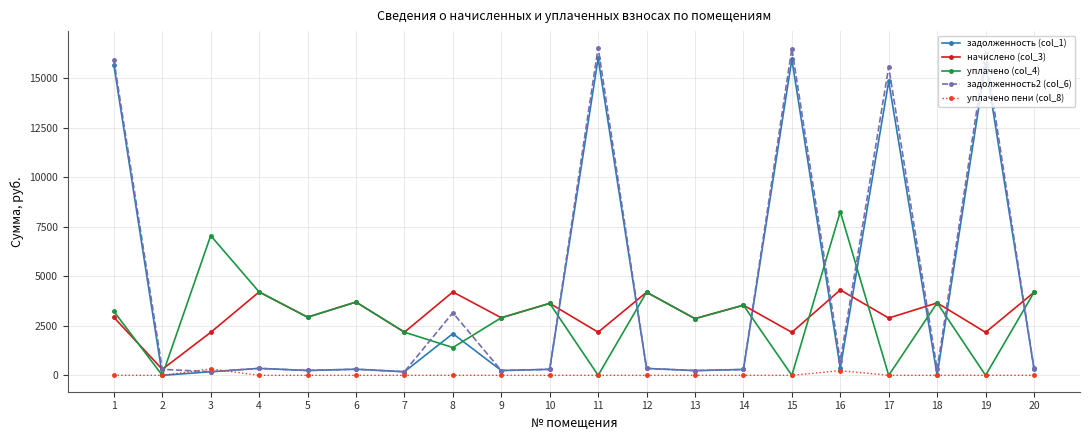

What are all the series names shown in the legend?

задолженность (col_1), начислено (col_3), уплачено (col_4), задолженность2 (col_6), уплачено пени (col_8)